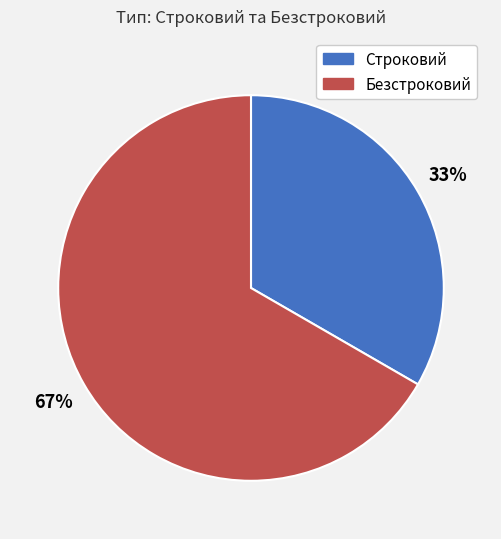

To the nearest percent, what is the average slice percentage?

50%